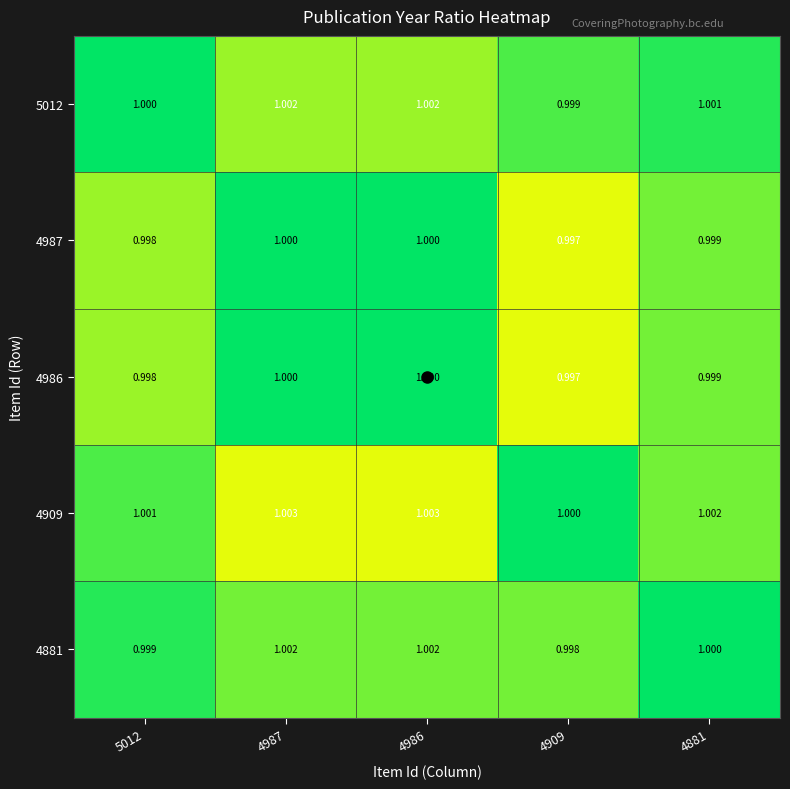

Reading left to right, transcribe all the data shown in this chart.

5012: 5012=1.0	4987=1.0	4986=1.0	4909=1.0	4881=1.0
4987: 5012=1.0	4987=1.0	4986=1.0	4909=1.0	4881=1.0
4986: 5012=1.0	4987=1.0	4986=1.0	4909=1.0	4881=1.0
4909: 5012=1.0	4987=1.0	4986=1.0	4909=1.0	4881=1.0
4881: 5012=1.0	4987=1.0	4986=1.0	4909=1.0	4881=1.0